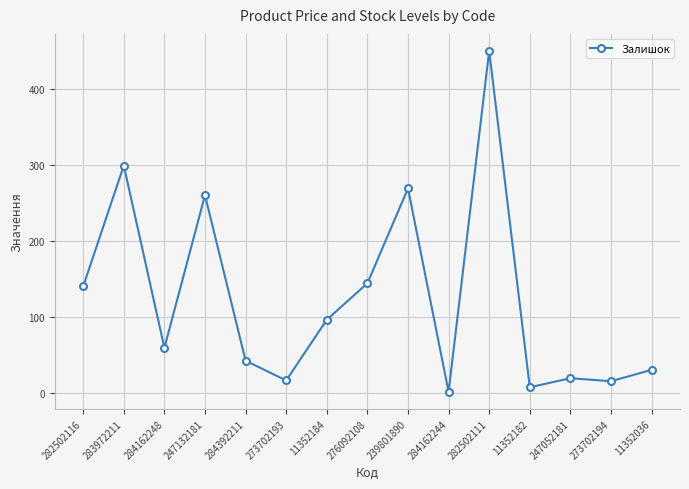

The chart shows a value of 99 at 276092108. True or false?

False